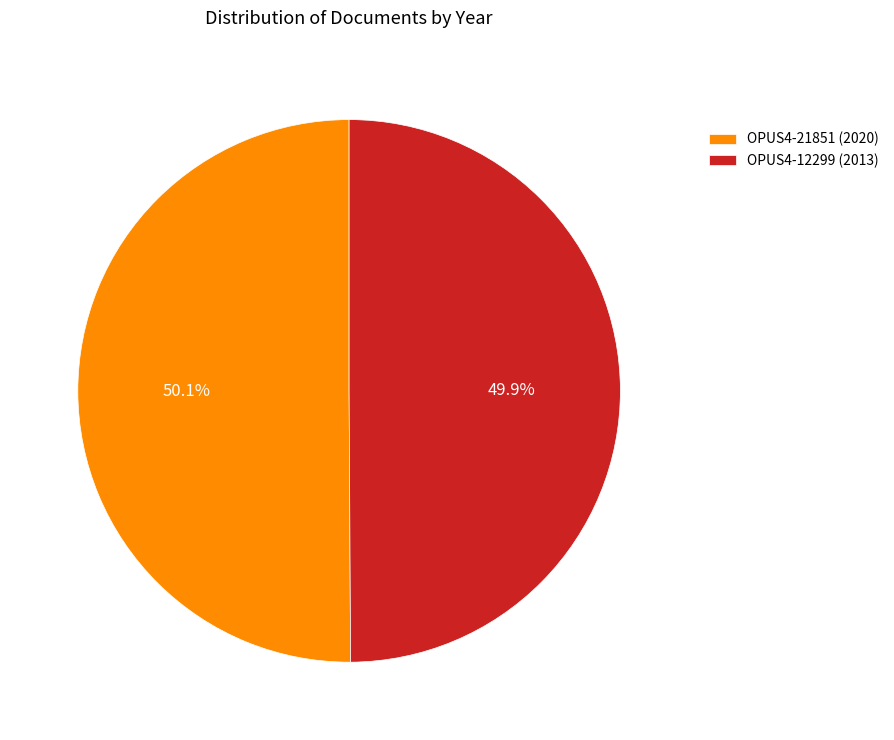

Does any single category account for the majority?

Yes